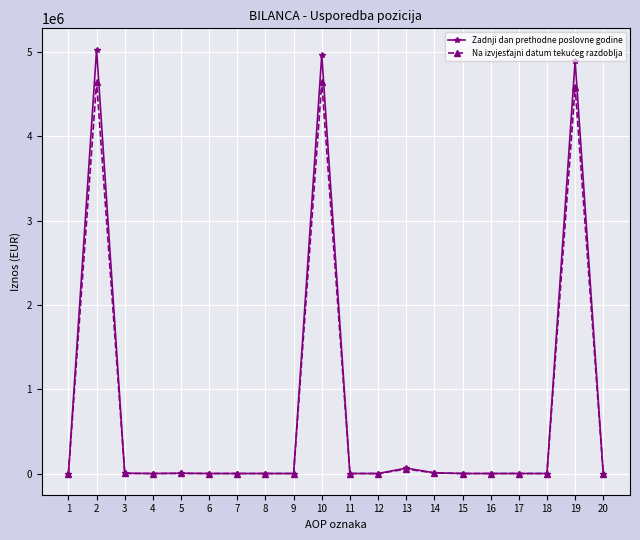

Which category has the highest value in the Zadnji dan prethodne poslovne godine series?

2